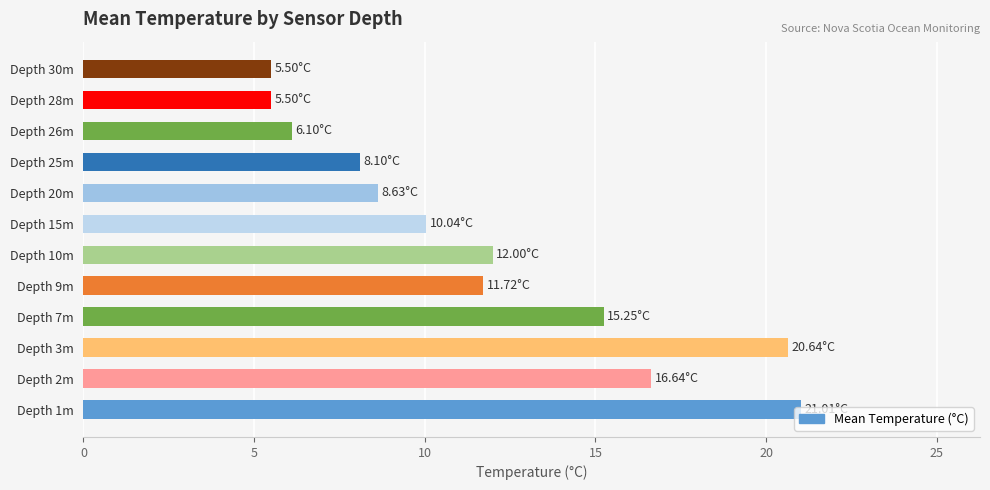

What is the sum of all values?

141.1